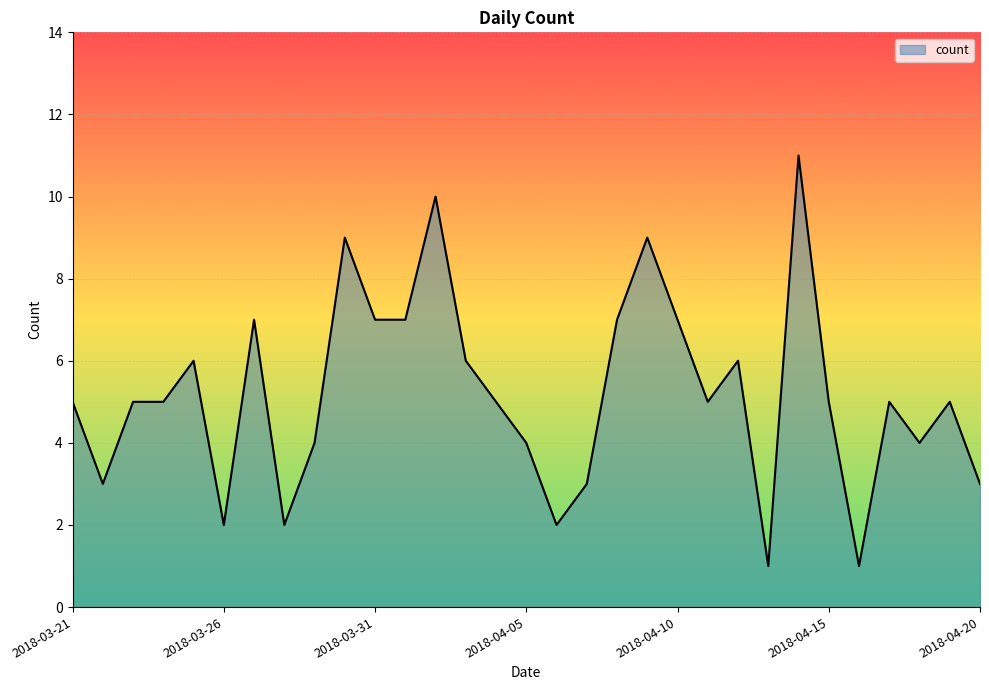

What is the maximum value shown in the chart?

11